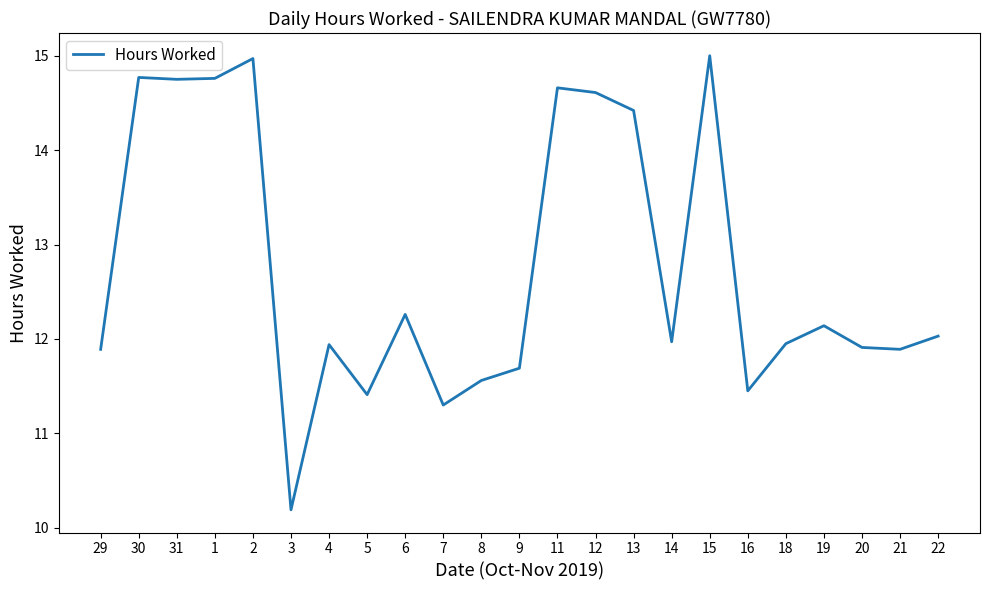

At which label does the data first exceed 11?

29